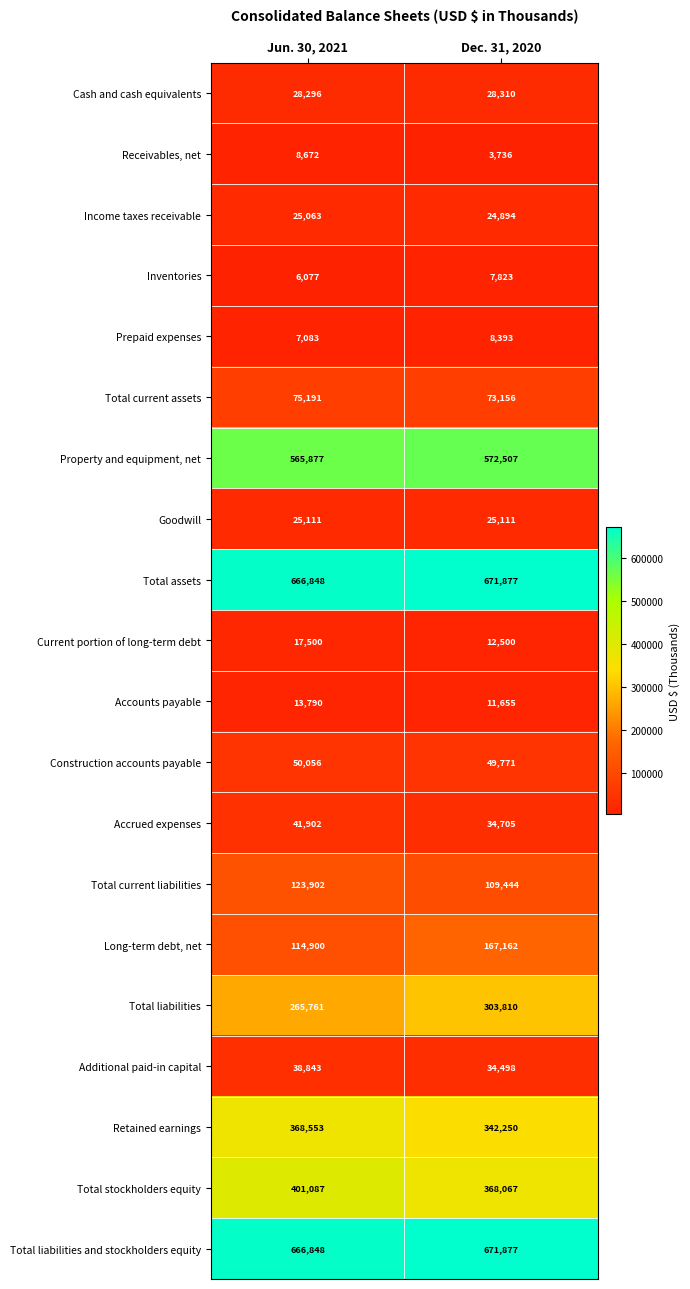

Where is Income taxes receivable nearest to the value 24978?

Dec. 31, 2020